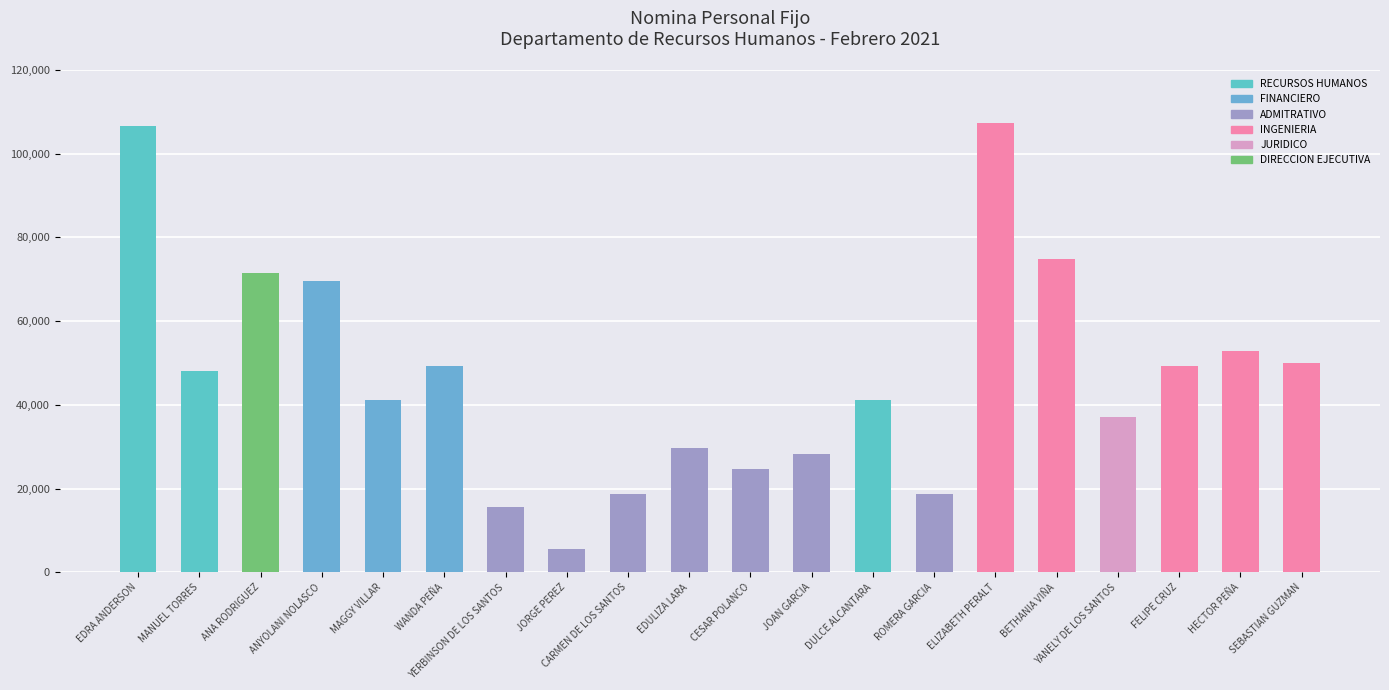

What is the maximum value shown in the chart?

107415.8